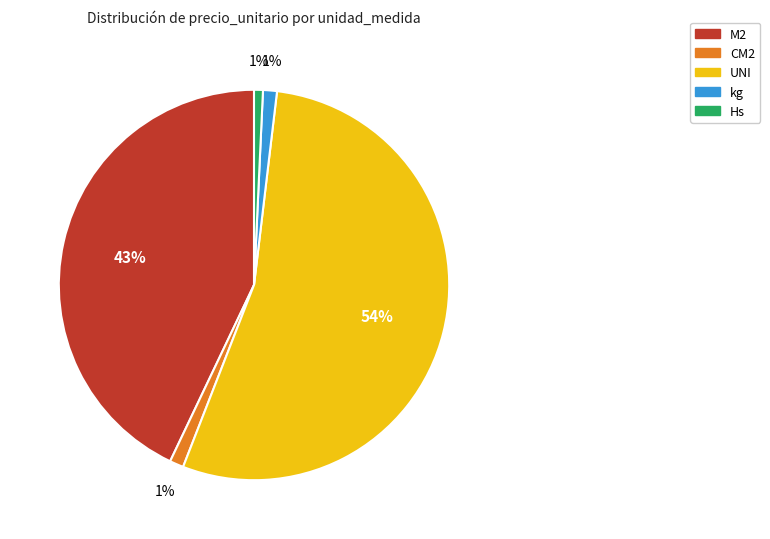

Between M2 and Hs, which is larger?

M2